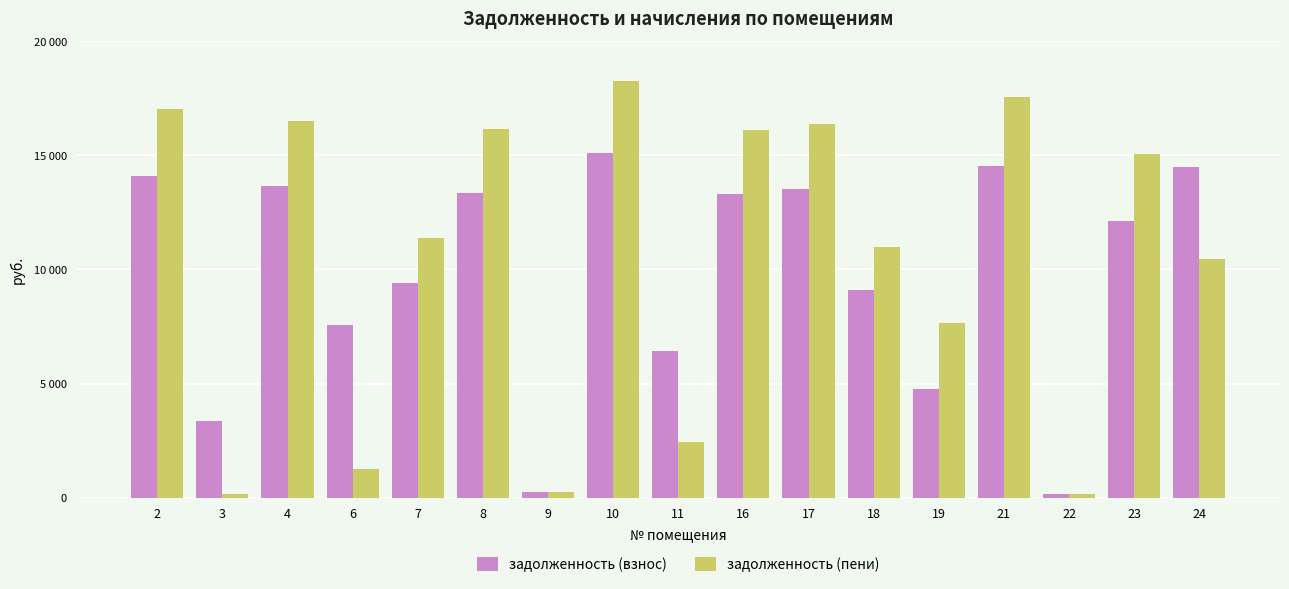

Between 4 and 18, which is larger?

4